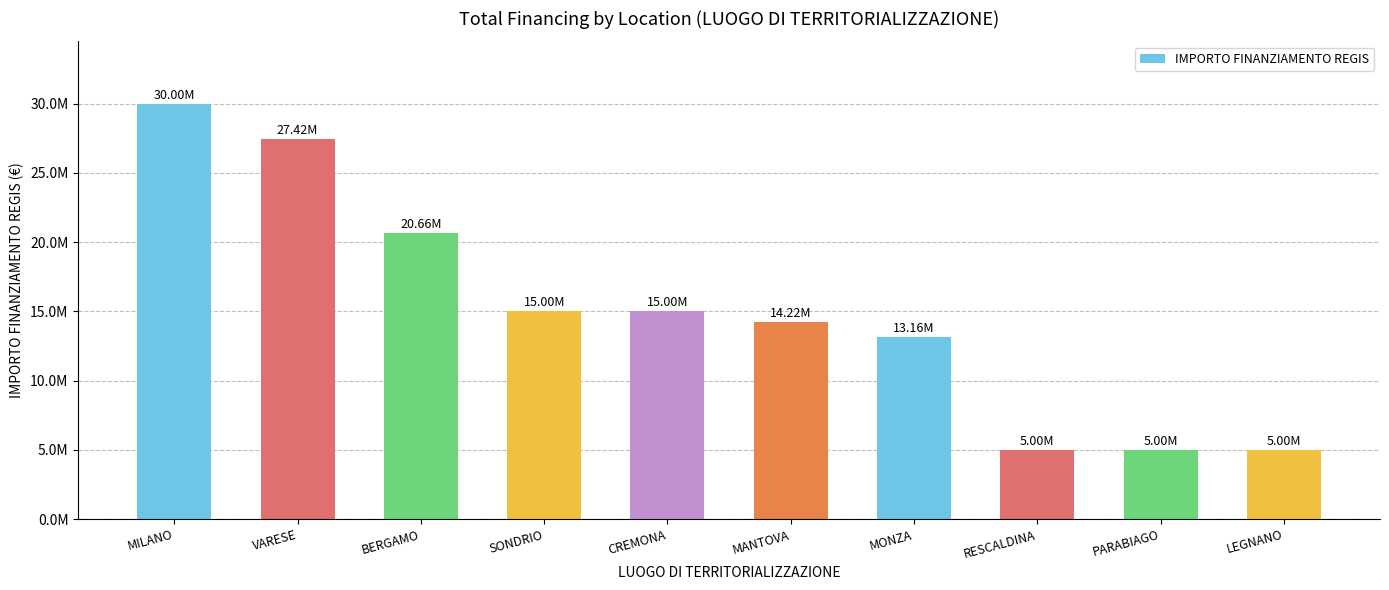

List the labels in order of value, smallest first.

RESCALDINA, PARABIAGO, LEGNANO, MONZA, MANTOVA, SONDRIO, CREMONA, BERGAMO, VARESE, MILANO